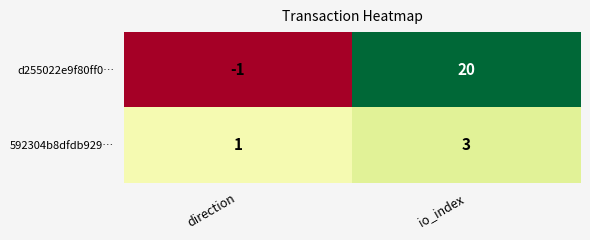

True or false: d255022e9f80ff0… has a value of 26 at io_index.

False